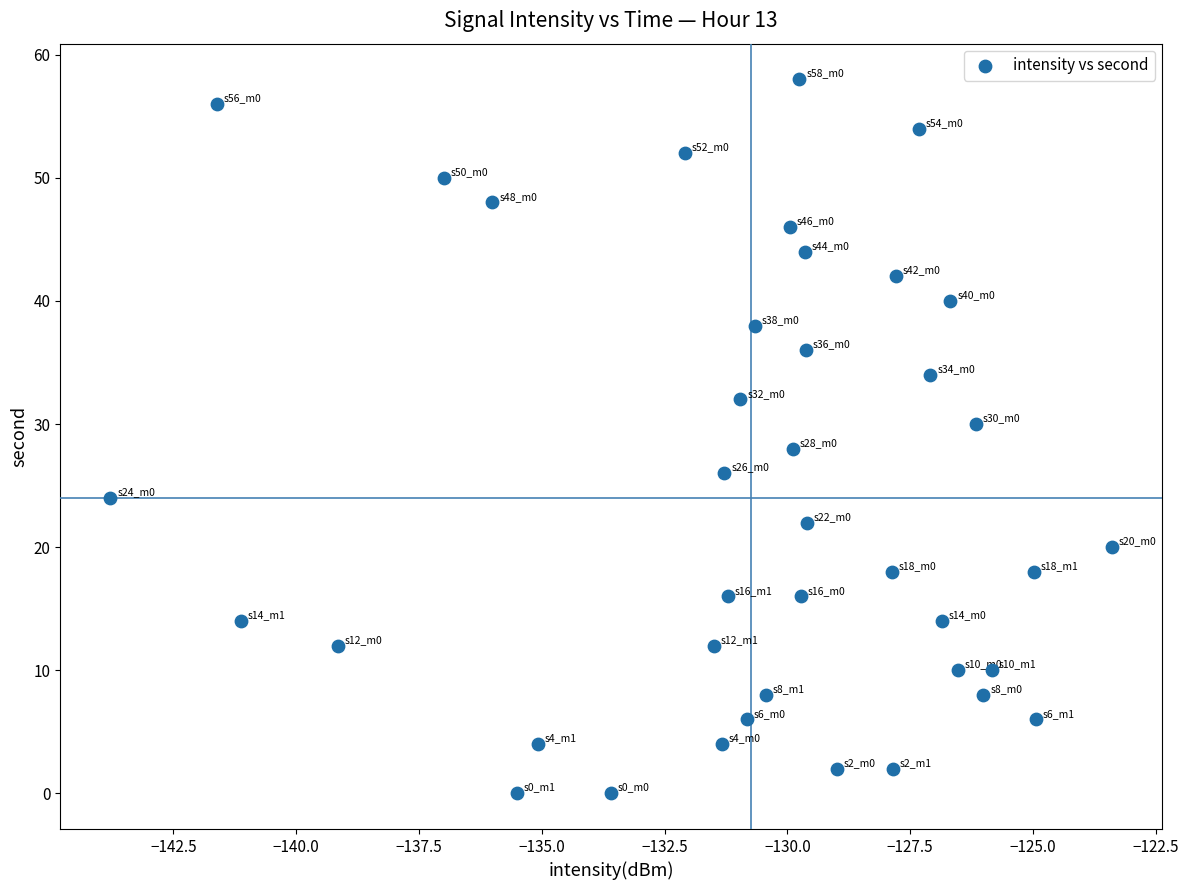

What is the range of Y values (max minus min)?

58